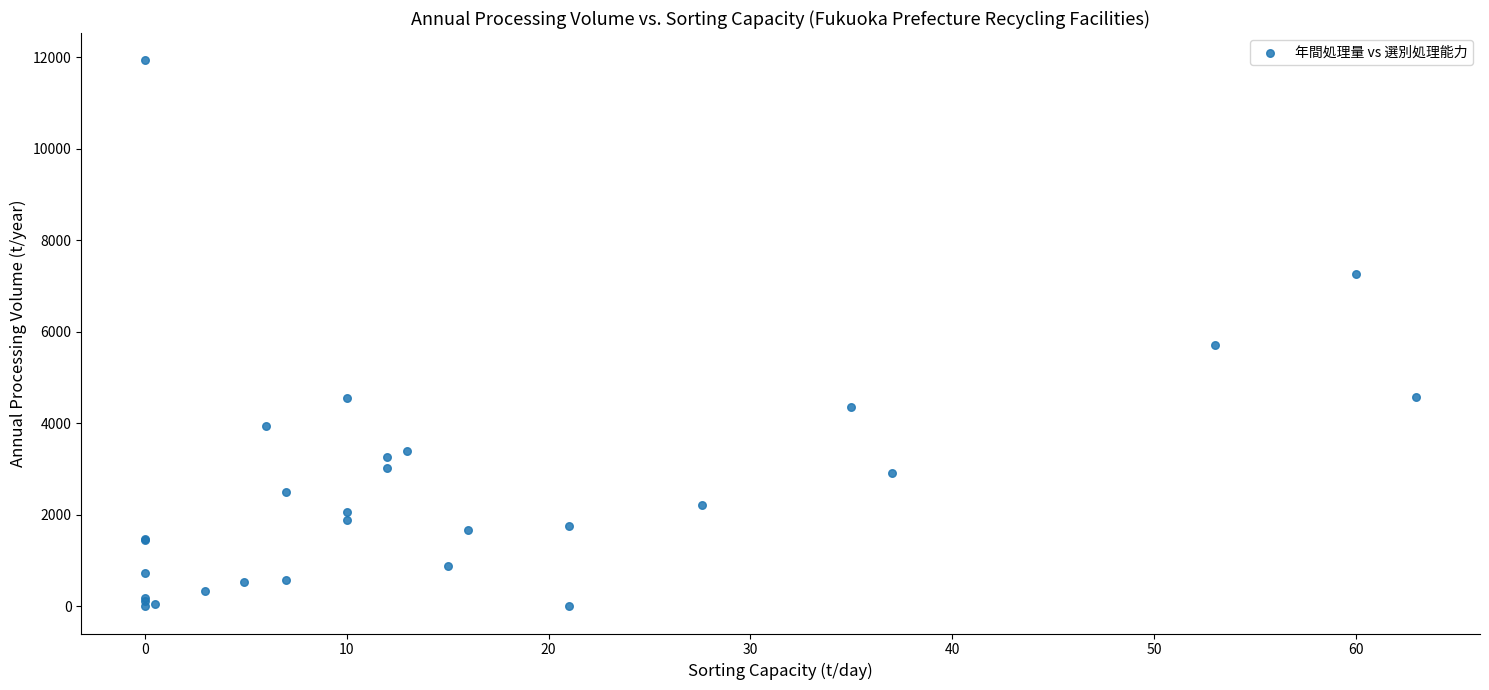

What Y value in the scatter plot is closest to 5968?

5721.0